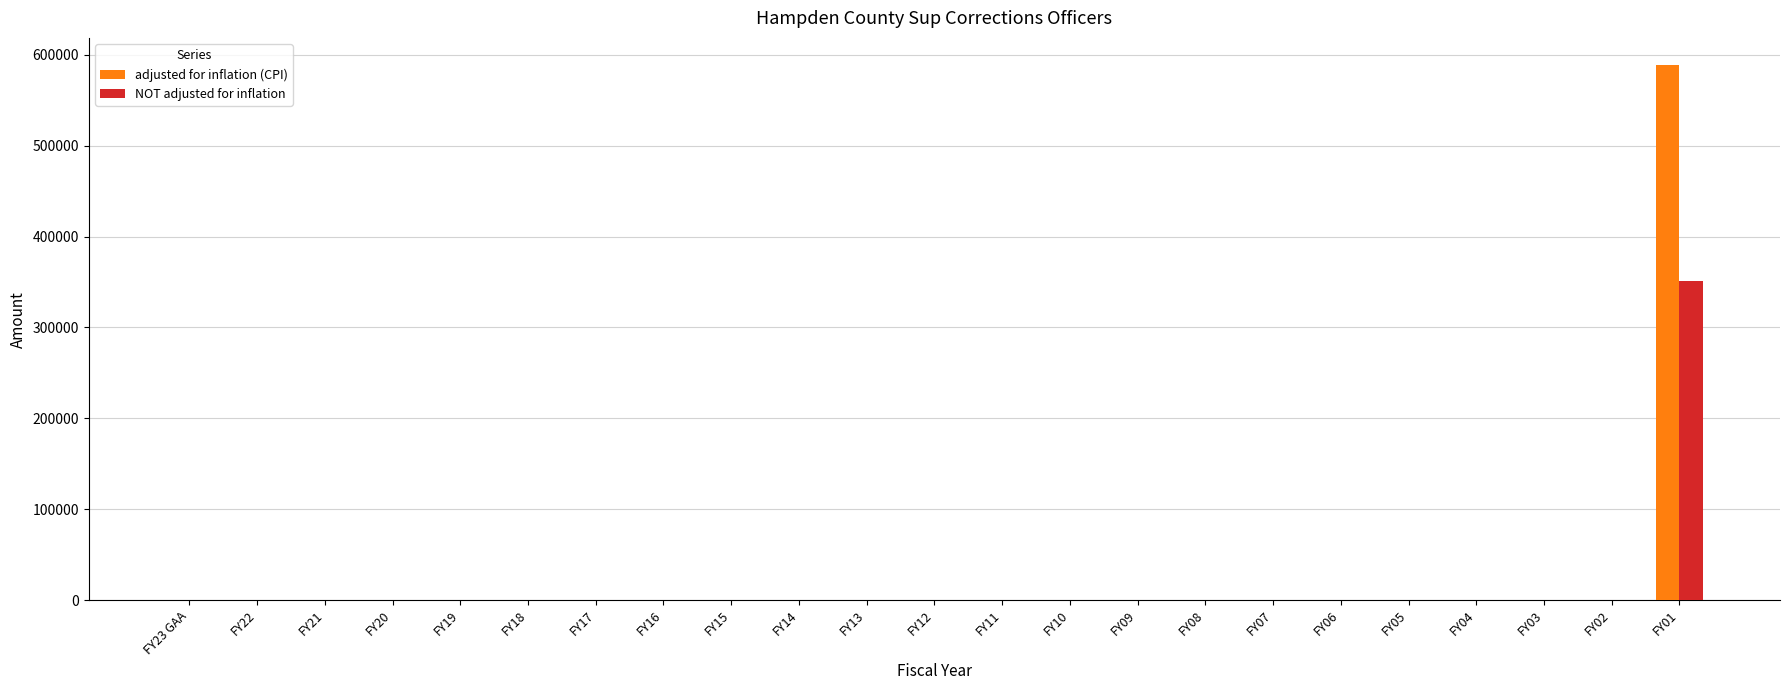

What is the sum of all adjusted for inflation (CPI) values?

589004